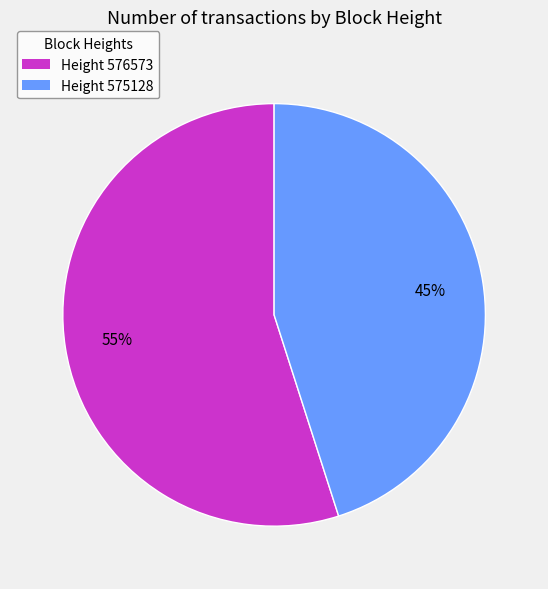

To the nearest percent, what is the difference between the largest and smallest slice percentages?

10%